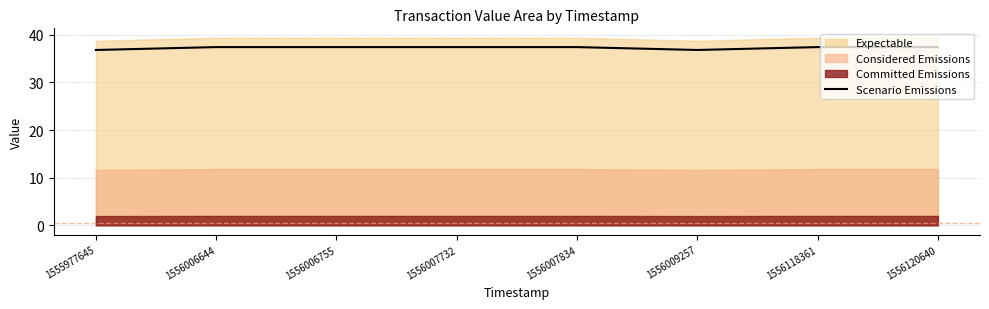

What is the sum of all values?

298.2